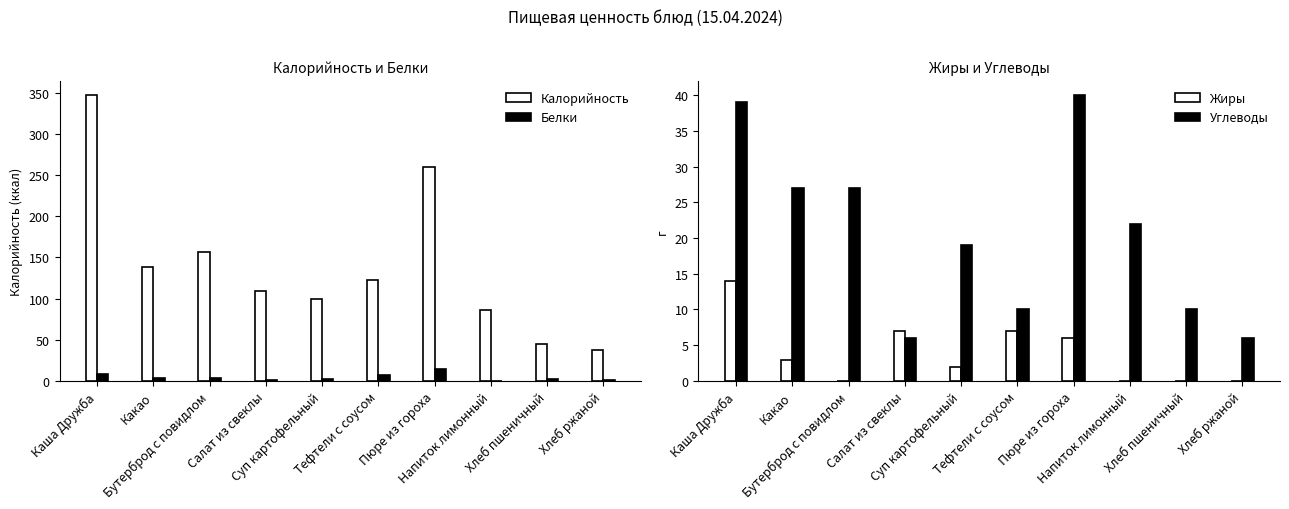

What is the value of the Углеводы bar at the 1st from the left?

39